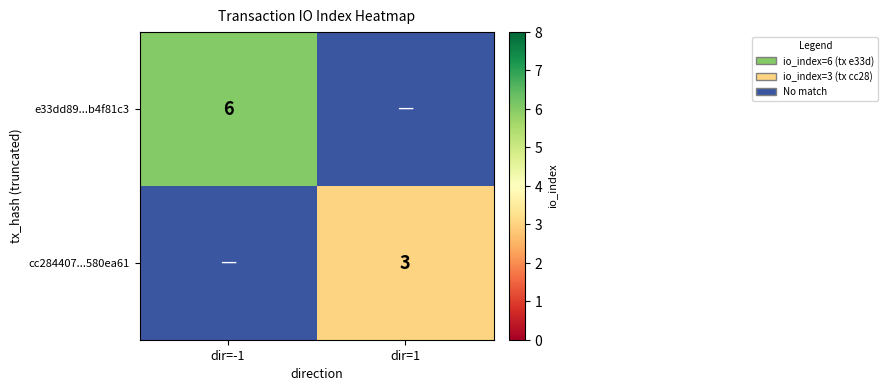

The value of e33dd89...b4f81c3 at dir=-1 is 1. True or false?

False